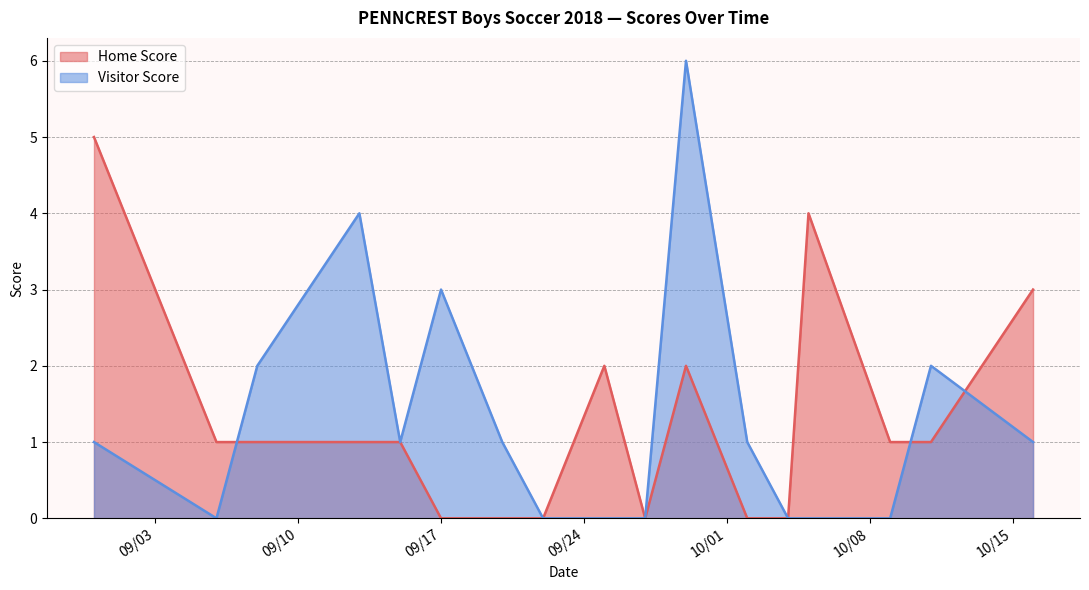

The Visitor Score series shows -4 at 2018-09-06. True or false?

False